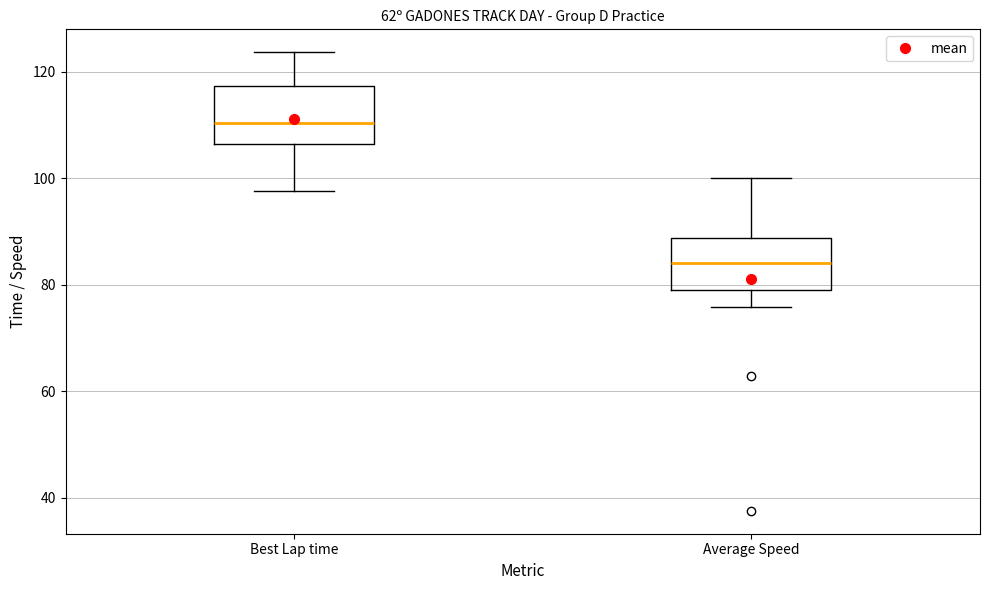

Reading left to right, transcribe this box plot: for each box, give where its median line is, the range the box spans, and where its two whiskers end, as read against the y-axis. The values are not printed on the chart, so give them approximately, as read against the axis.

Best Lap time: median 110, box 106 to 118, whiskers 98 to 124
Average Speed: median 84, box 80 to 88, whiskers 76 to 100